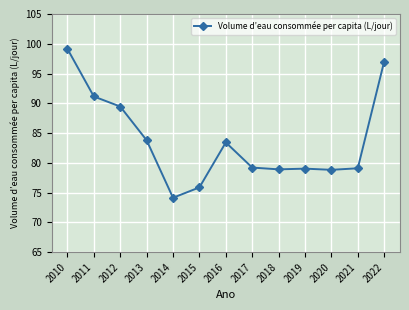

What is the sum of the values at 2014 and 2021?

153.2